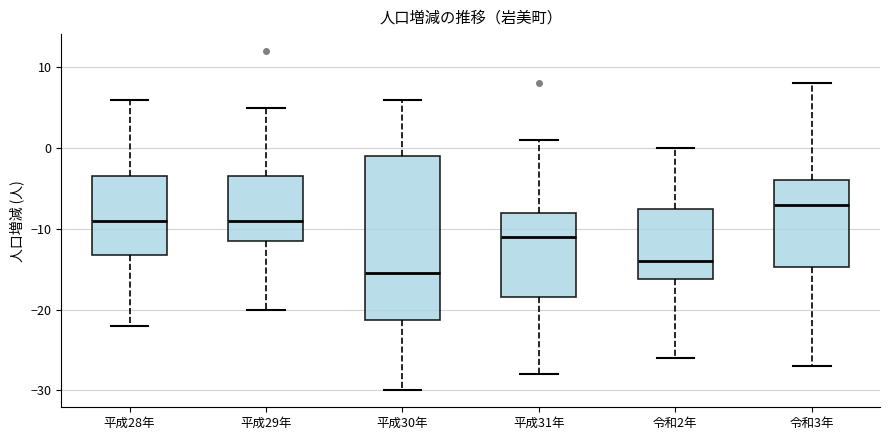

Reading left to right, read every box against the y-axis: the position of its median line, the range the box covers, and the ends of its whiskers. The values are not printed on the chart, so give them approximately, as read against the axis.

平成28年: median -9, box -13 to -3, whiskers -22 to 6
平成29年: median -9, box -11 to -3, whiskers -20 to 5
平成30年: median -15, box -21 to -1, whiskers -30 to 6
平成31年: median -11, box -18 to -8, whiskers -28 to 1
令和2年: median -14, box -16 to -7, whiskers -26 to 0
令和3年: median -7, box -15 to -4, whiskers -27 to 8